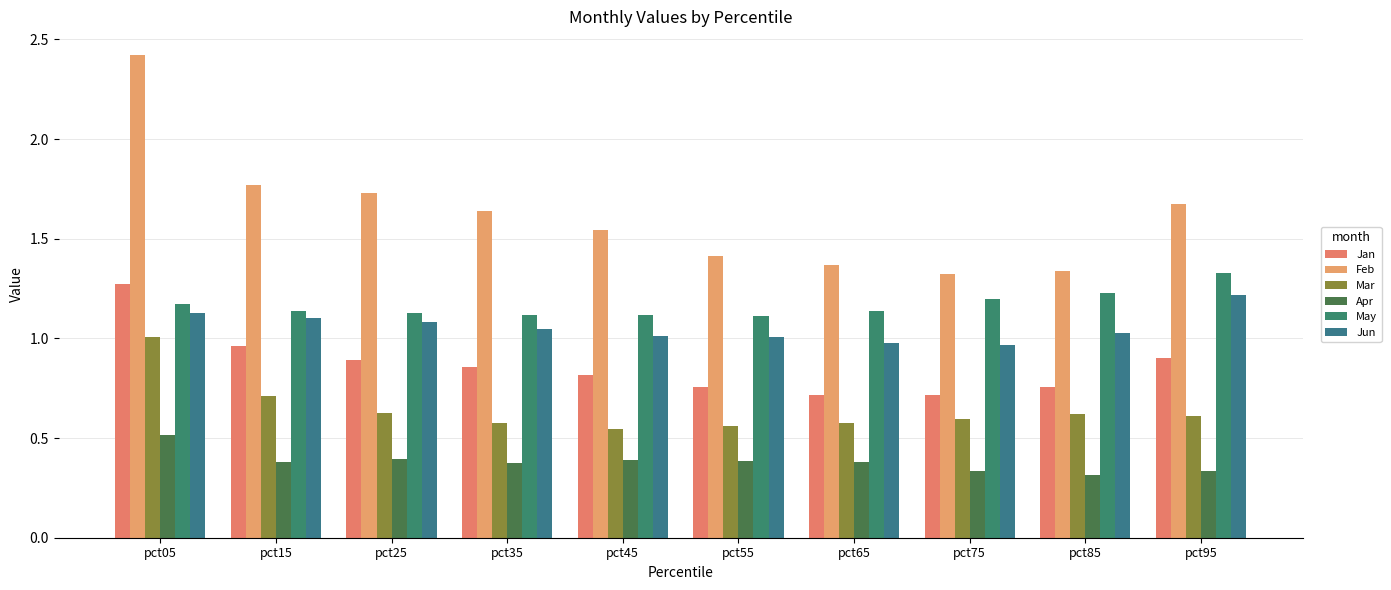

At how many categories does at least one series exceed 2?

1